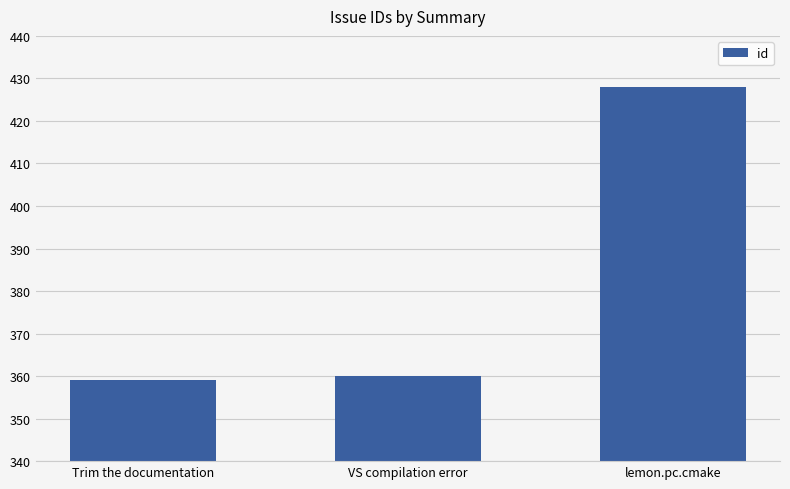

Which has a higher value, lemon.pc.cmake or Trim the documentation?

lemon.pc.cmake